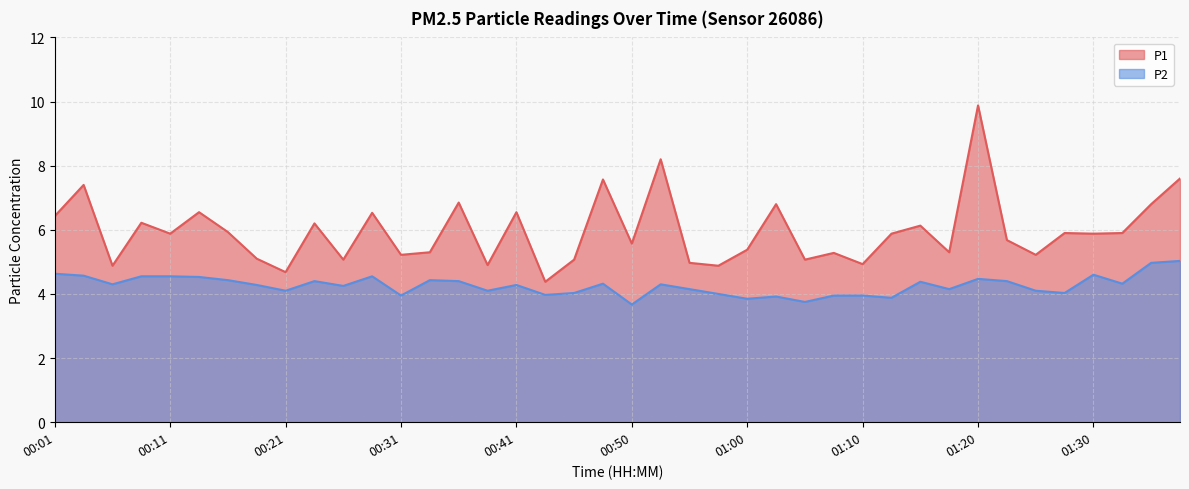

Reading right to left, extract all data points from this chart.

P1: 01:37=7.6	01:35=6.8	01:32=5.9	01:30=5.9	01:27=5.9	01:25=5.2	01:22=5.7	01:20=9.9	01:17=5.3	01:15=6.1	01:12=5.9	01:10=4.9	01:07=5.3	01:05=5.1	01:03=6.8	01:00=5.4	00:58=4.9	00:55=5.0	00:53=8.2	00:50=5.6	00:48=7.6	00:45=5.1	00:43=4.4	00:41=6.5	00:38=4.9	00:36=6.8	00:33=5.3	00:31=5.2	00:28=6.5	00:26=5.1	00:23=6.2	00:21=4.7	00:18=5.1	00:16=5.9	00:13=6.5	00:11=5.9	00:08=6.2	00:06=4.9	00:03=7.4	00:01=6.4
P2: 01:37=5.0	01:35=5.0	01:32=4.3	01:30=4.6	01:27=4.0	01:25=4.1	01:22=4.4	01:20=4.5	01:17=4.2	01:15=4.4	01:12=3.9	01:10=4.0	01:07=4.0	01:05=3.8	01:03=3.9	01:00=3.9	00:58=4.0	00:55=4.2	00:53=4.3	00:50=3.7	00:48=4.3	00:45=4.0	00:43=4.0	00:41=4.3	00:38=4.1	00:36=4.4	00:33=4.4	00:31=4.0	00:28=4.5	00:26=4.2	00:23=4.4	00:21=4.1	00:18=4.3	00:16=4.4	00:13=4.5	00:11=4.5	00:08=4.5	00:06=4.3	00:03=4.6	00:01=4.6